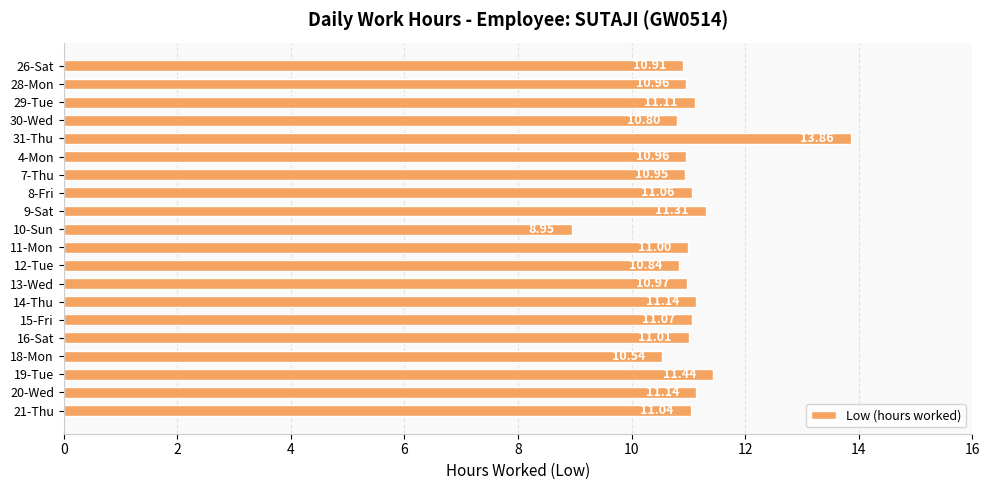

What is the difference between the values at 9-Sat and 16-Sat?

0.3